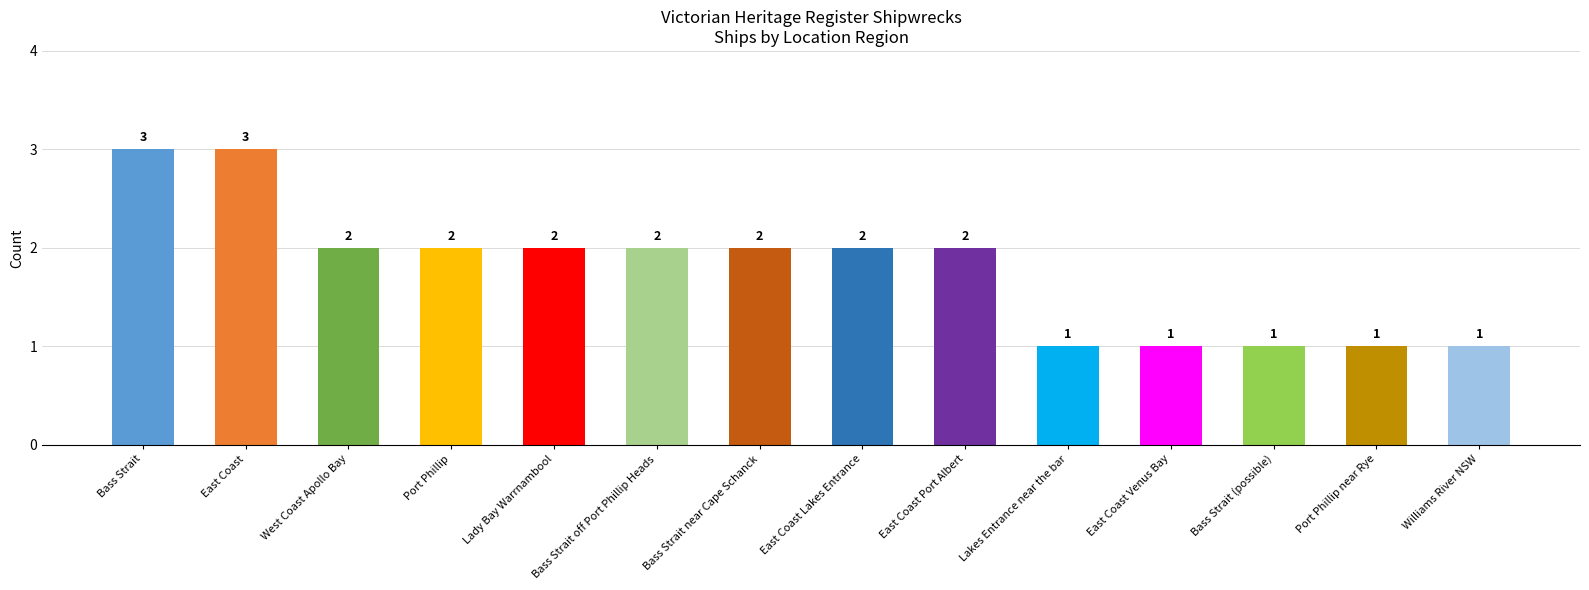

What is the difference between the second highest and minimum values?

2